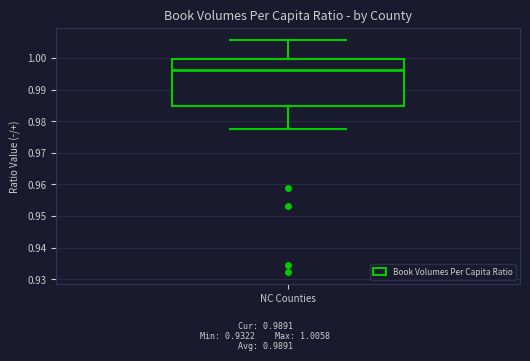

Where is the upper edge of the box for NC Counties on the y-axis? The values are not printed on the chart, so give them approximately, as read against the axis.

1.000